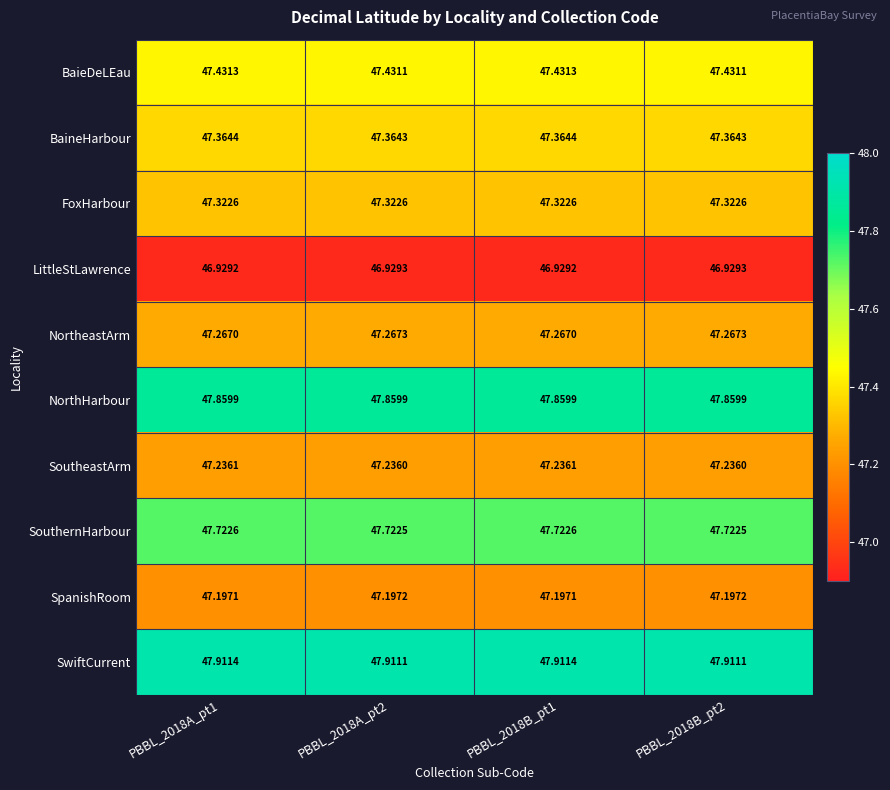

Which series has the largest total across all categories?

SwiftCurrent